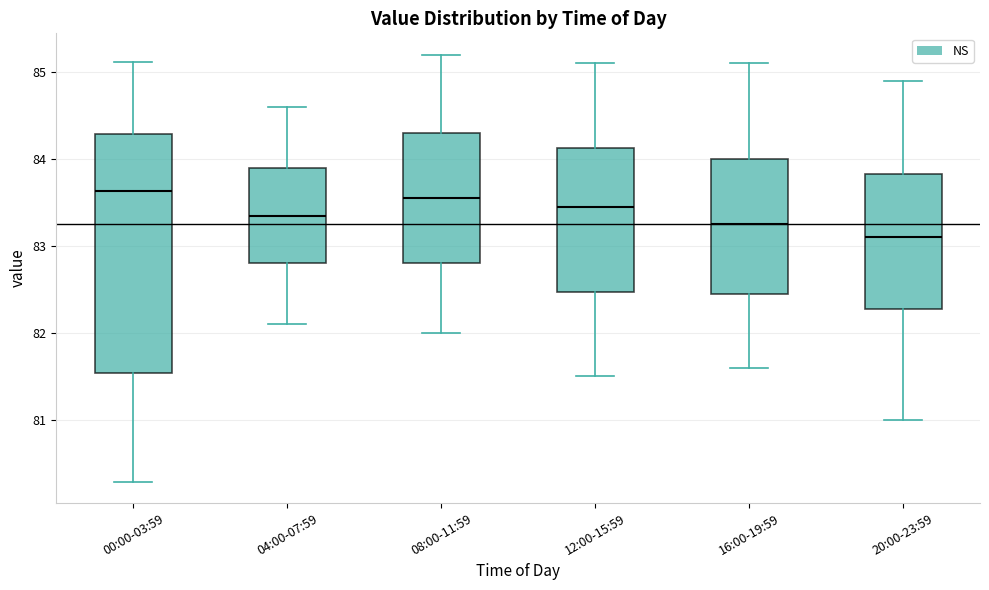

Where is the upper edge of the box for 08:00-11:59 on the y-axis? The values are not printed on the chart, so give them approximately, as read against the axis.

84.3